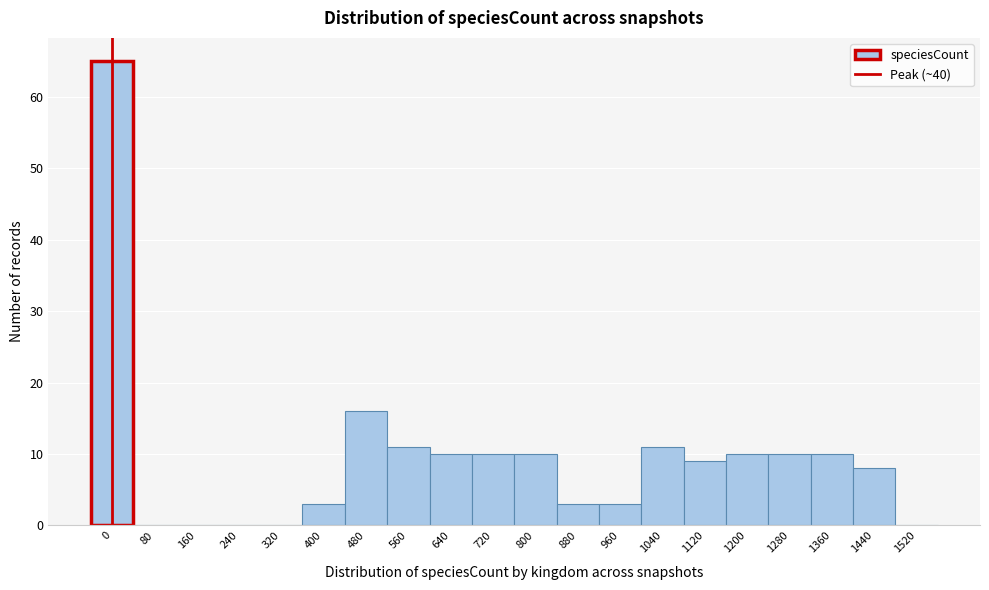

Reading left to right, what are all the values shown in this chart?

0=65	80=0	160=0	240=0	320=0	400=3	480=16	560=11	640=10	720=10	800=10	880=3	960=3	1040=11	1120=9	1200=10	1280=10	1360=10	1440=8	1520=0